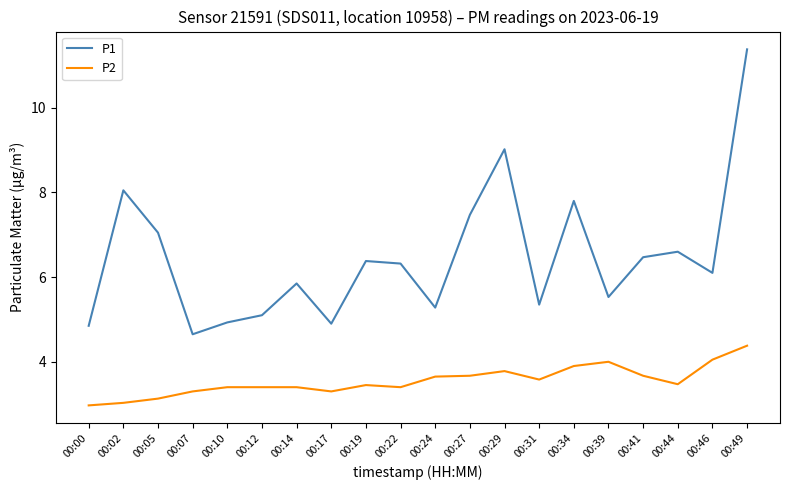

What is the difference between the maximum and minimum values in the P1 series?

6.7